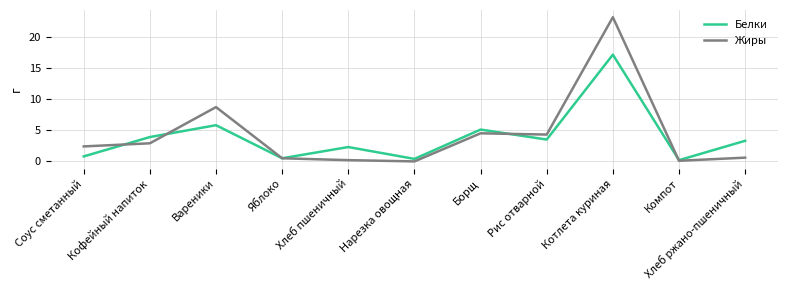

Which series ends up on top after the final intersection of Жиры and Белки?

Белки